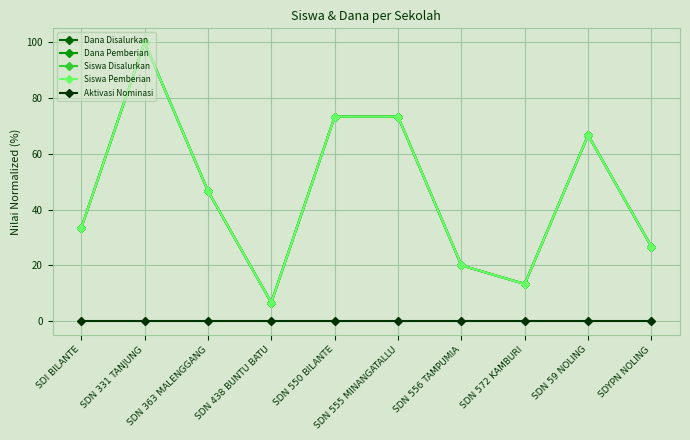

True or false: Siswa Pemberian and Dana Pemberian intersect in this chart.

False